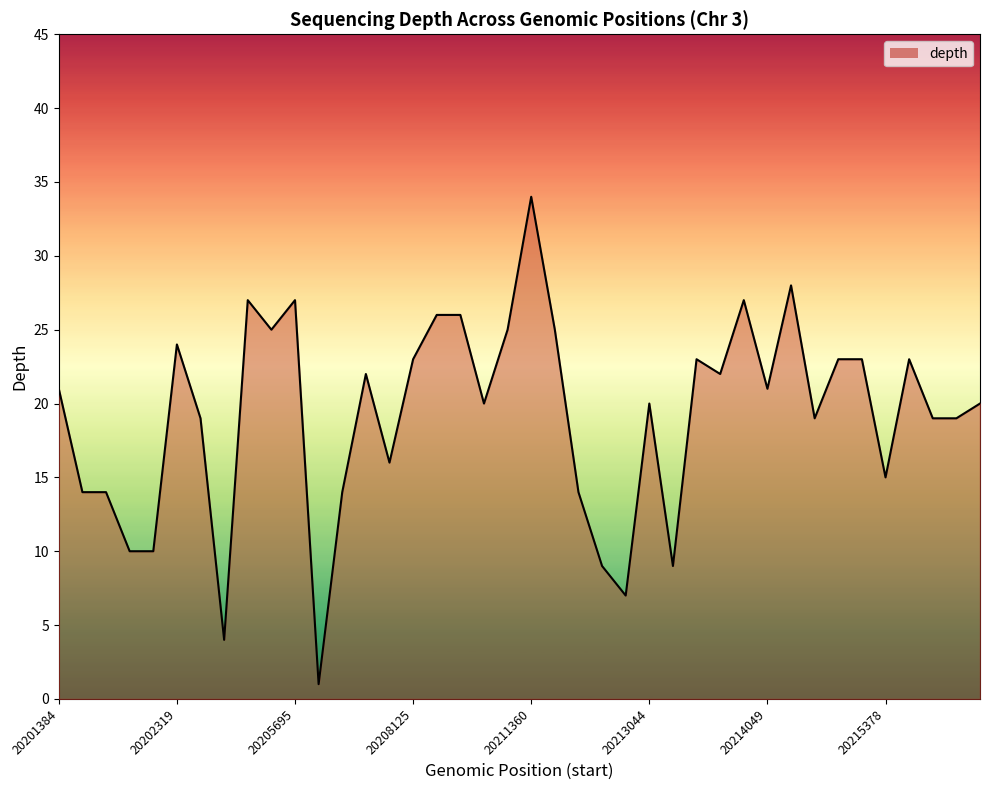

Reading left to right, what are all the values shown in this chart?

21	14	14	10	10	24	19	4	27	25	27	1	14	22	16	23	26	26	20	25	34	25	14	9	7	20	9	23	22	27	21	28	19	23	23	15	23	19	19	20